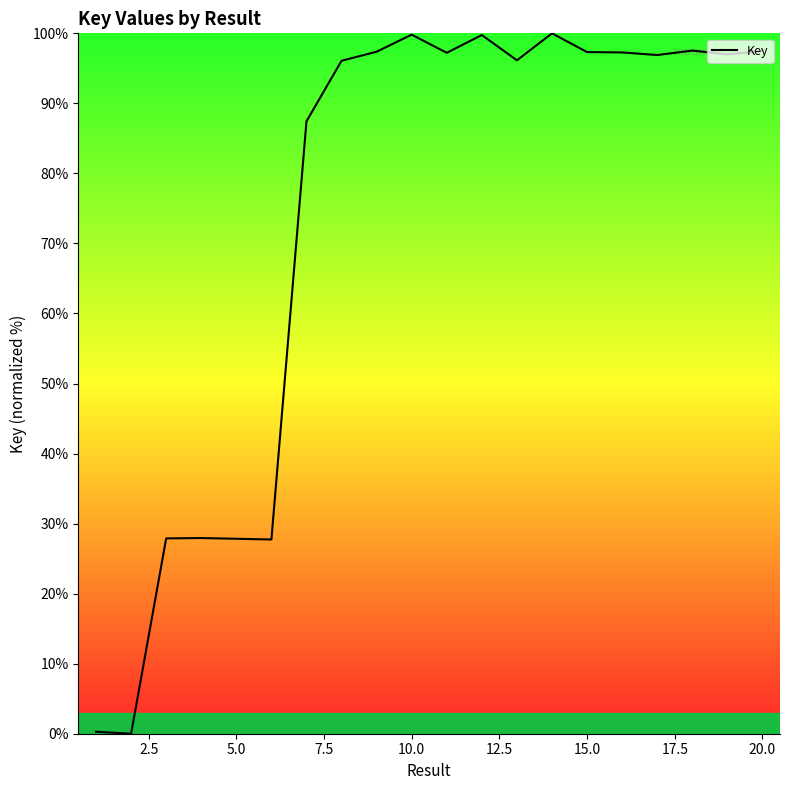

Count the number of data series in this chart.

1